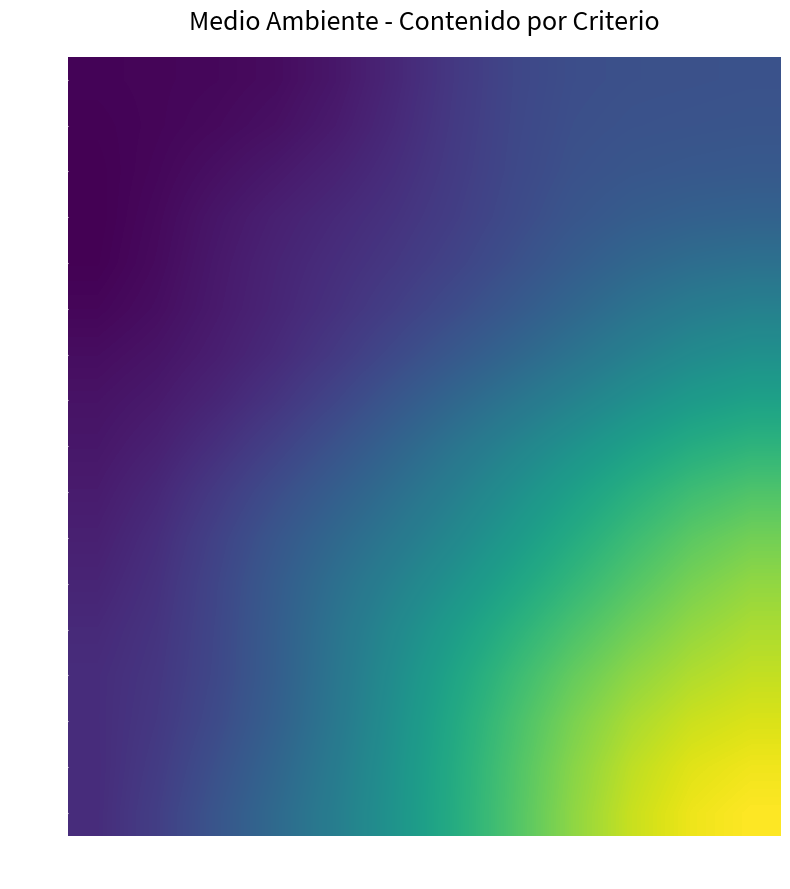

Reading left to right, list all the values displayed in this chart.

4.1: V1=0.2	V2=0.2	V3=0.2	V4=0.2	V5=0.2	V6=0.3	V7=0.3	V8=0.4	V9=0.4	V10=0.4	V11=0.4	V12=0.4
4.2: V1=0.2	V2=0.2	V3=0.2	V4=0.2	V5=0.3	V6=0.3	V7=0.3	V8=0.4	V9=0.4	V10=0.4	V11=0.4	V12=0.4
4.3: V1=0.2	V2=0.2	V3=0.2	V4=0.3	V5=0.3	V6=0.3	V7=0.3	V8=0.4	V9=0.4	V10=0.4	V11=0.4	V12=0.4
4.4: V1=0.2	V2=0.2	V3=0.2	V4=0.3	V5=0.3	V6=0.3	V7=0.3	V8=0.4	V9=0.4	V10=0.4	V11=0.4	V12=0.5
4.5: V1=0.2	V2=0.2	V3=0.3	V4=0.3	V5=0.3	V6=0.3	V7=0.4	V8=0.4	V9=0.4	V10=0.5	V11=0.5	V12=0.5
4.6: V1=0.2	V2=0.2	V3=0.3	V4=0.3	V5=0.3	V6=0.3	V7=0.4	V8=0.4	V9=0.5	V10=0.5	V11=0.5	V12=0.5
4.7: V1=0.2	V2=0.2	V3=0.3	V4=0.3	V5=0.3	V6=0.4	V7=0.4	V8=0.5	V9=0.5	V10=0.5	V11=0.6	V12=0.6
4.8: V1=0.2	V2=0.3	V3=0.3	V4=0.3	V5=0.4	V6=0.4	V7=0.5	V8=0.5	V9=0.6	V10=0.6	V11=0.6	V12=0.7
4.9: V1=0.2	V2=0.3	V3=0.3	V4=0.4	V5=0.4	V6=0.5	V7=0.5	V8=0.6	V9=0.6	V10=0.7	V11=0.7	V12=0.7
4.10: V1=0.3	V2=0.3	V3=0.3	V4=0.4	V5=0.4	V6=0.5	V7=0.5	V8=0.6	V9=0.7	V10=0.7	V11=0.8	V12=0.8
4.11: V1=0.3	V2=0.3	V3=0.4	V4=0.4	V5=0.5	V6=0.5	V7=0.6	V8=0.6	V9=0.7	V10=0.7	V11=0.8	V12=0.8
4.12: V1=0.3	V2=0.3	V3=0.4	V4=0.4	V5=0.5	V6=0.6	V7=0.6	V8=0.7	V9=0.7	V10=0.8	V11=0.8	V12=0.9
4.13: V1=0.3	V2=0.3	V3=0.4	V4=0.4	V5=0.5	V6=0.6	V7=0.6	V8=0.7	V9=0.8	V10=0.8	V11=0.9	V12=0.9
4.14: V1=0.3	V2=0.3	V3=0.4	V4=0.4	V5=0.5	V6=0.6	V7=0.7	V8=0.7	V9=0.8	V10=0.9	V11=0.9	V12=0.9
4.15: V1=0.3	V2=0.3	V3=0.4	V4=0.4	V5=0.5	V6=0.6	V7=0.7	V8=0.8	V9=0.8	V10=0.9	V11=0.9	V12=1.0
4.16: V1=0.3	V2=0.3	V3=0.4	V4=0.5	V5=0.5	V6=0.6	V7=0.7	V8=0.8	V9=0.9	V10=0.9	V11=1.0	V12=1.0
4.17: V1=0.3	V2=0.3	V3=0.4	V4=0.5	V5=0.5	V6=0.6	V7=0.7	V8=0.8	V9=0.9	V10=0.9	V11=1.0	V12=1.0